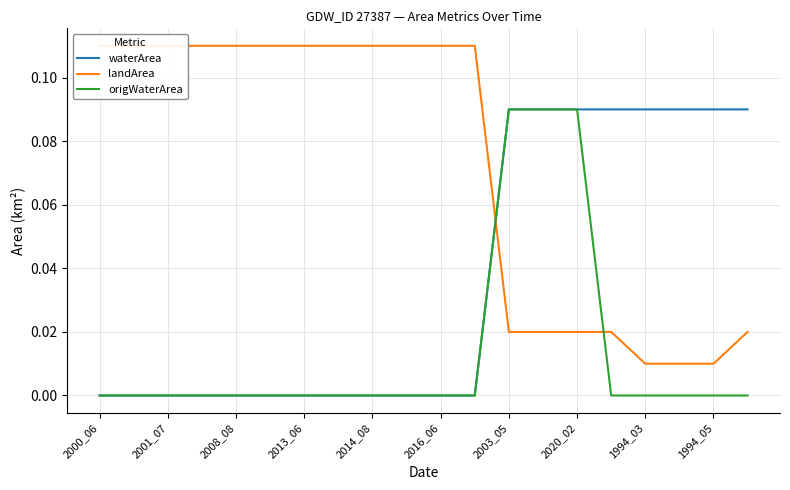

Count the origWaterArea values in the range 0 to 1.

20